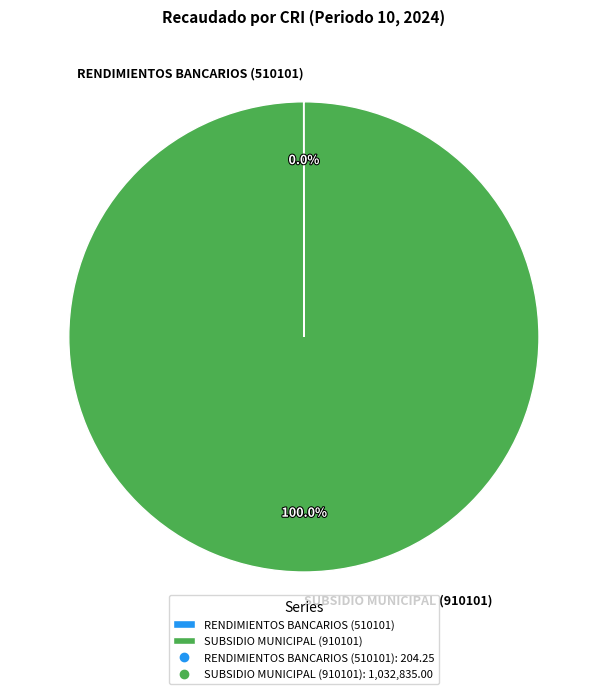

To the nearest percent, what is the average slice percentage?

50%